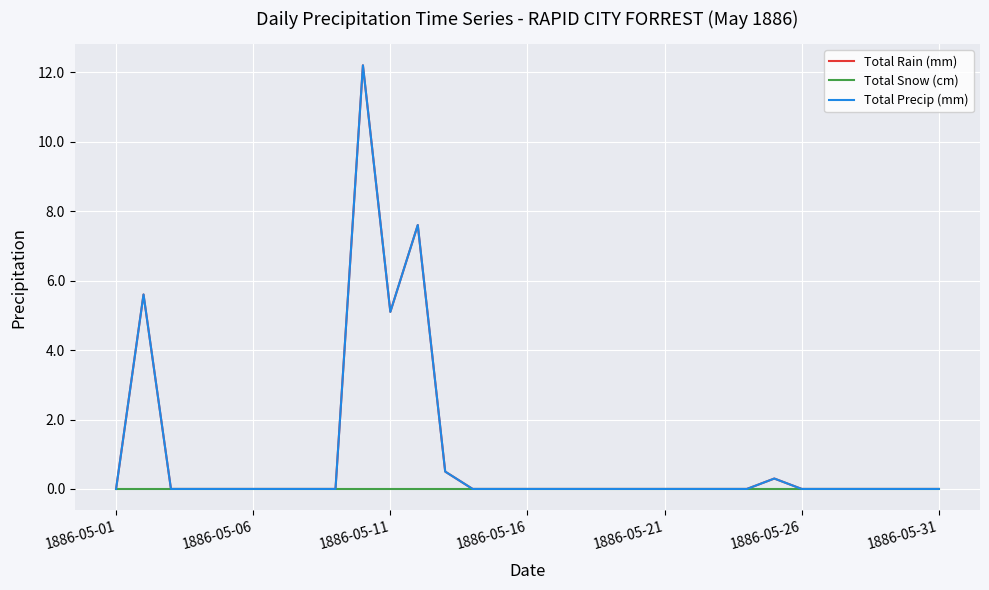

Which series has the largest total across all categories?

Total Rain (mm)